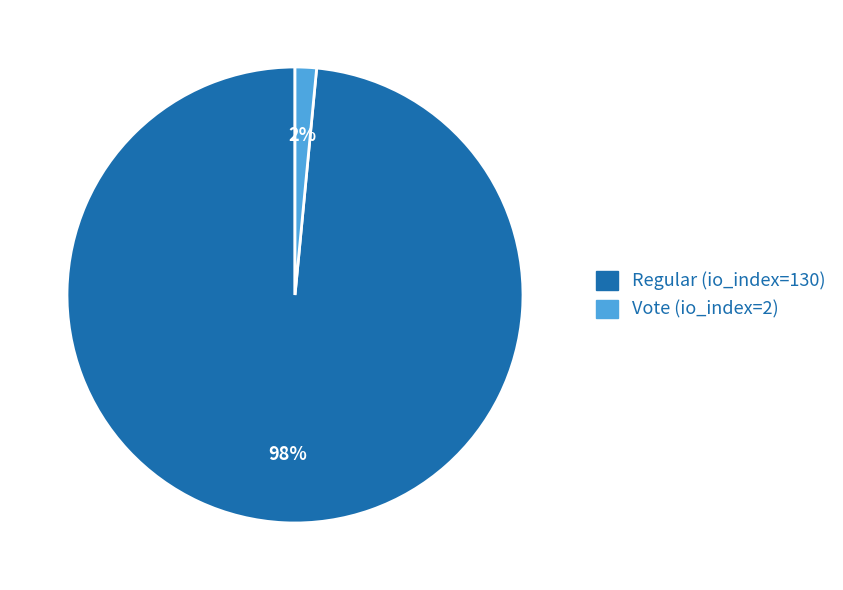

Is there any slice that represents more than half of the pie?

Yes